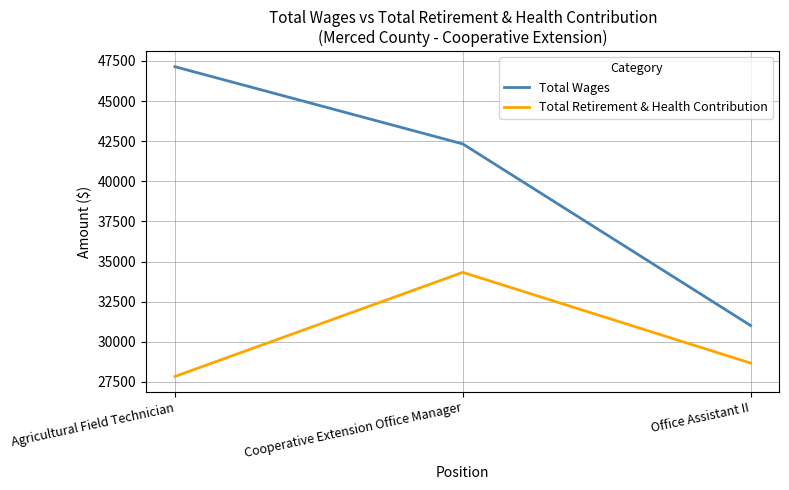

Which series changed the most between Agricultural Field Technician and Cooperative Extension Office Manager?

Total Retirement & Health Contribution